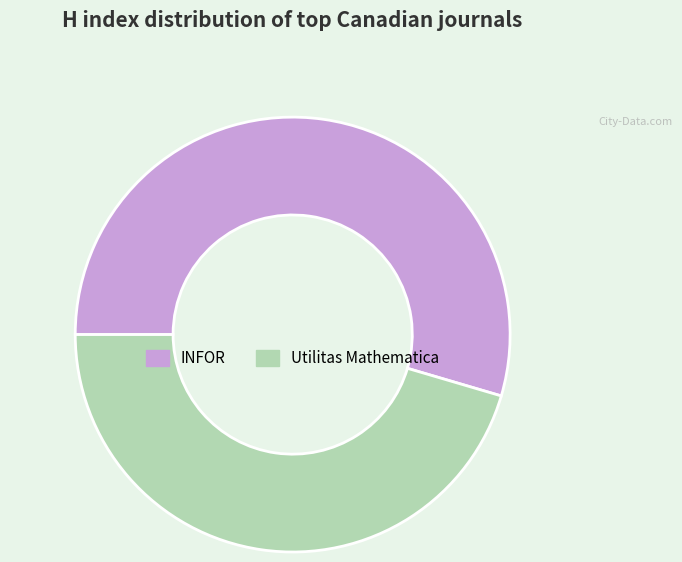

Which has a higher value, INFOR or Utilitas Mathematica?

INFOR